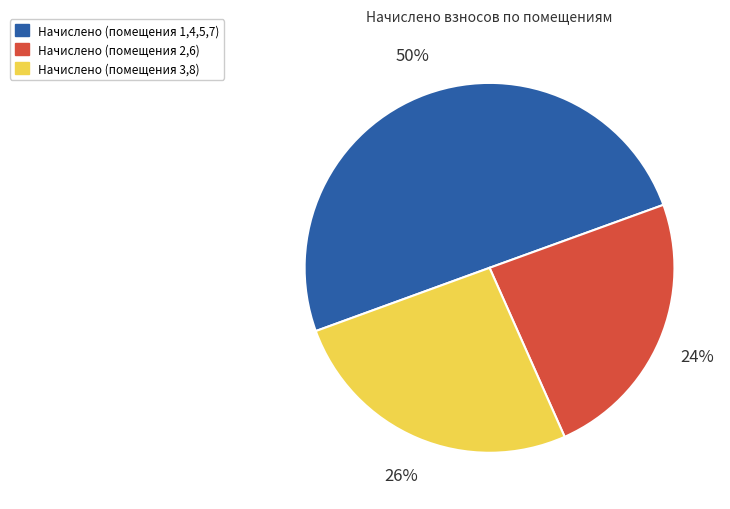

To the nearest percent, what is the average slice percentage?

33%